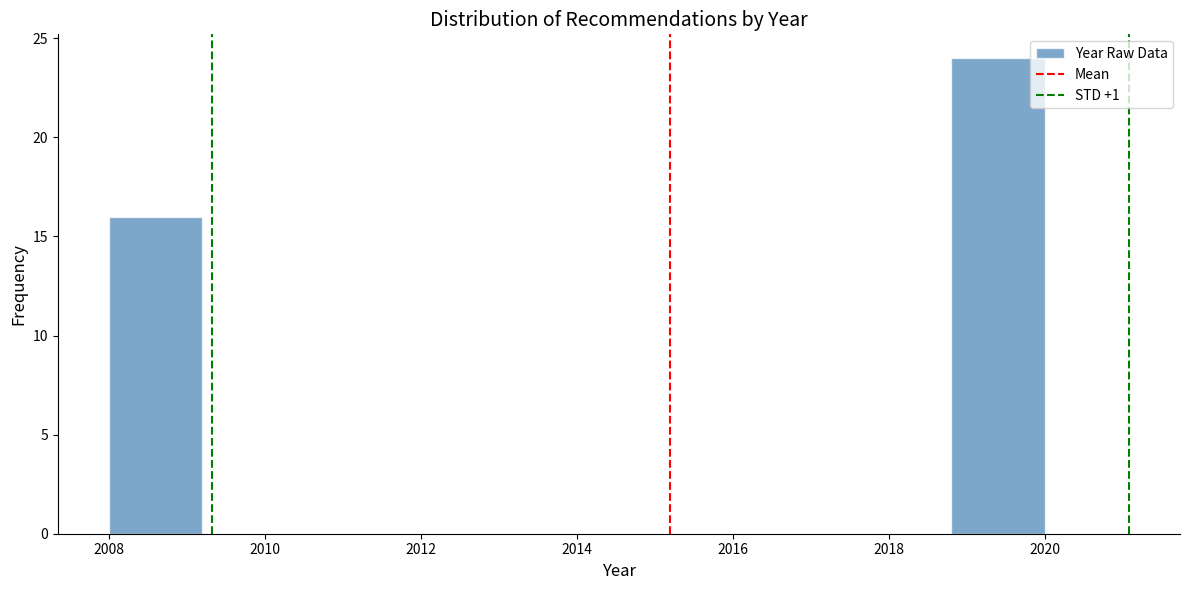

Reading left to right, list every bar in this chart as the range it spans on the x-axis followed by its height. The values are not printed on the chart, so give them approximately, as read against the axis.

2008.0 to 2009.2: 16
2009.2 to 2010.4: 0
2010.4 to 2011.6: 0
2011.6 to 2012.8: 0
2012.8 to 2014.0: 0
2014.0 to 2015.2: 0
2015.2 to 2016.4: 0
2016.4 to 2017.6: 0
2017.6 to 2018.8: 0
2018.8 to 2020.0: 24